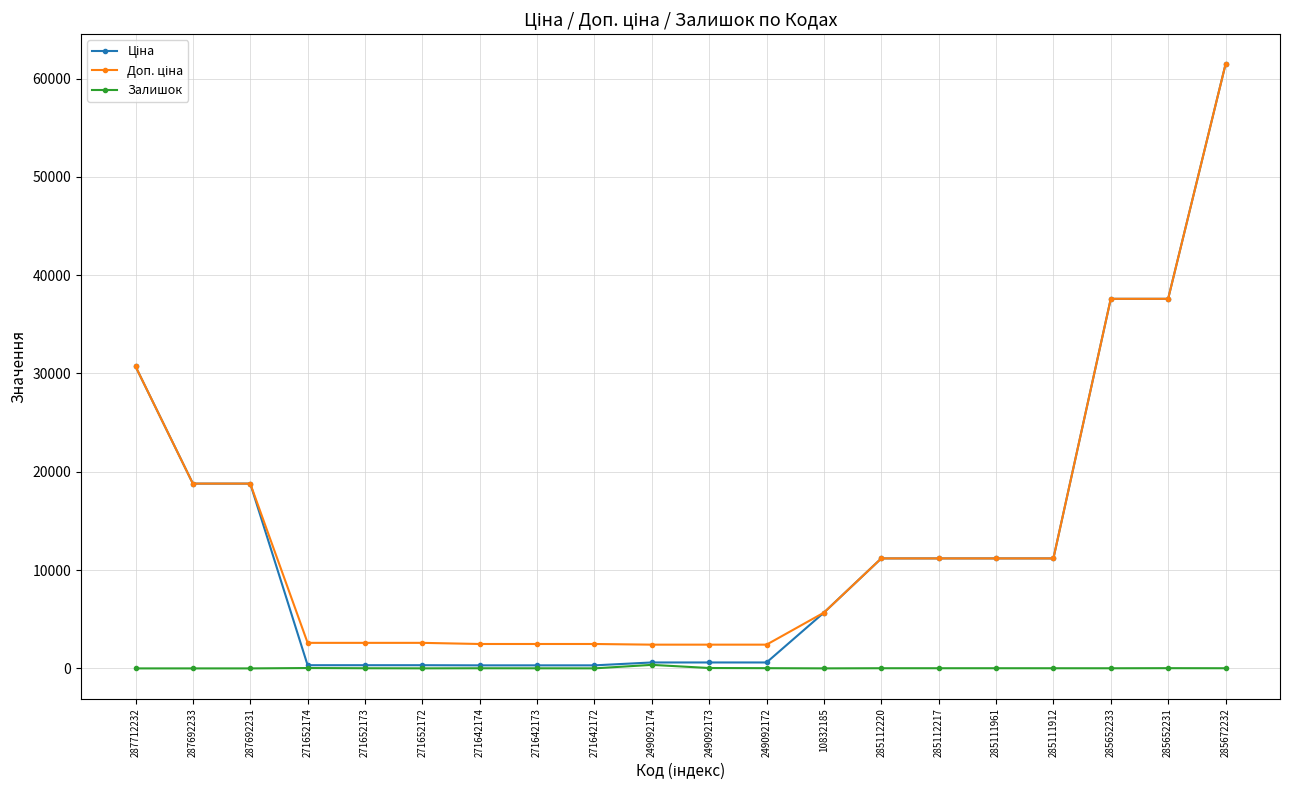

At which category is the sum across all series the highest?

285672232